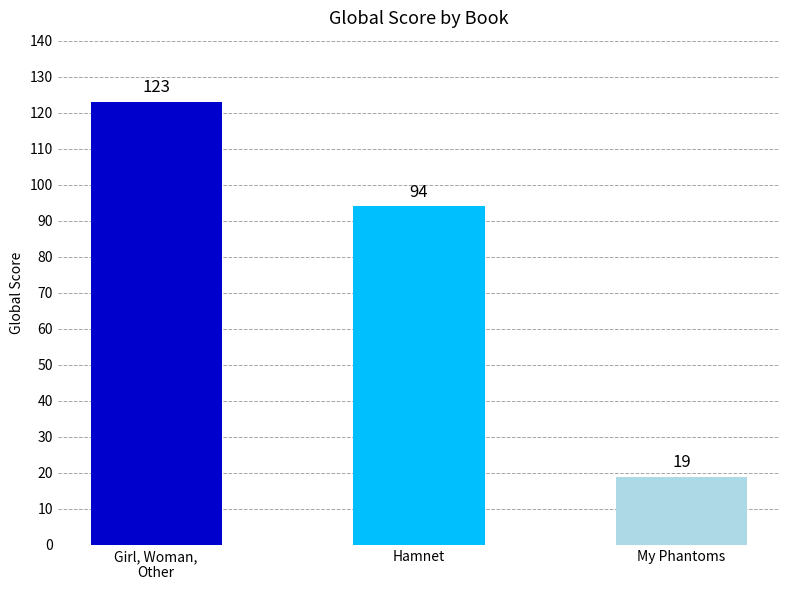

How many bars are there in total?

3